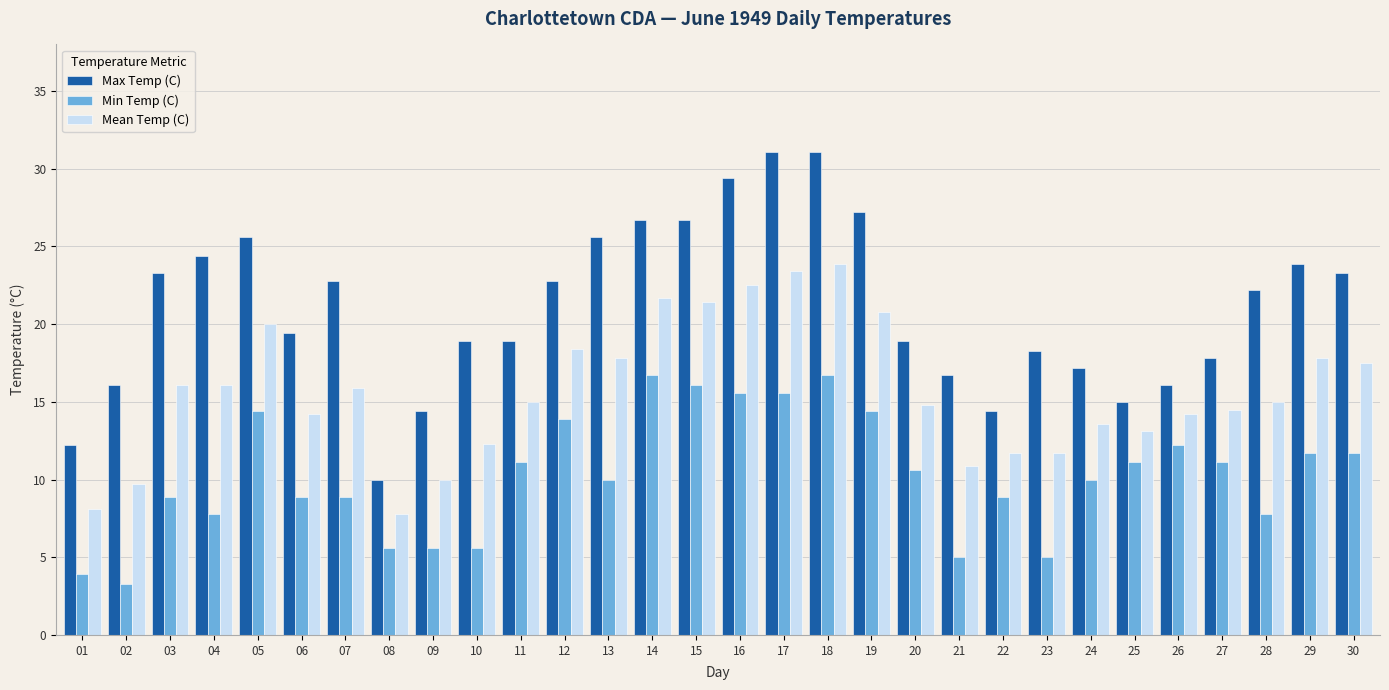

At which label does Min Temp (C) first exceed 10?

05